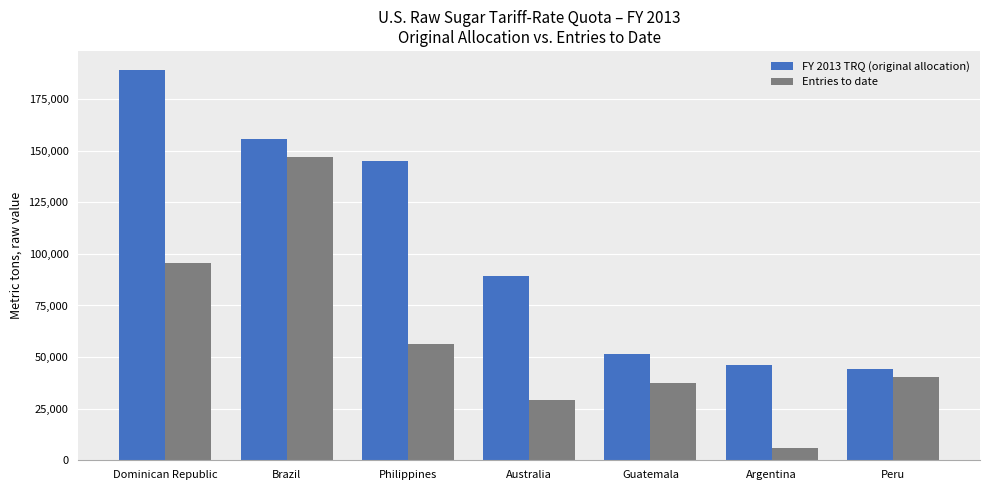

How many values in the Entries to date series are below 40517?

3